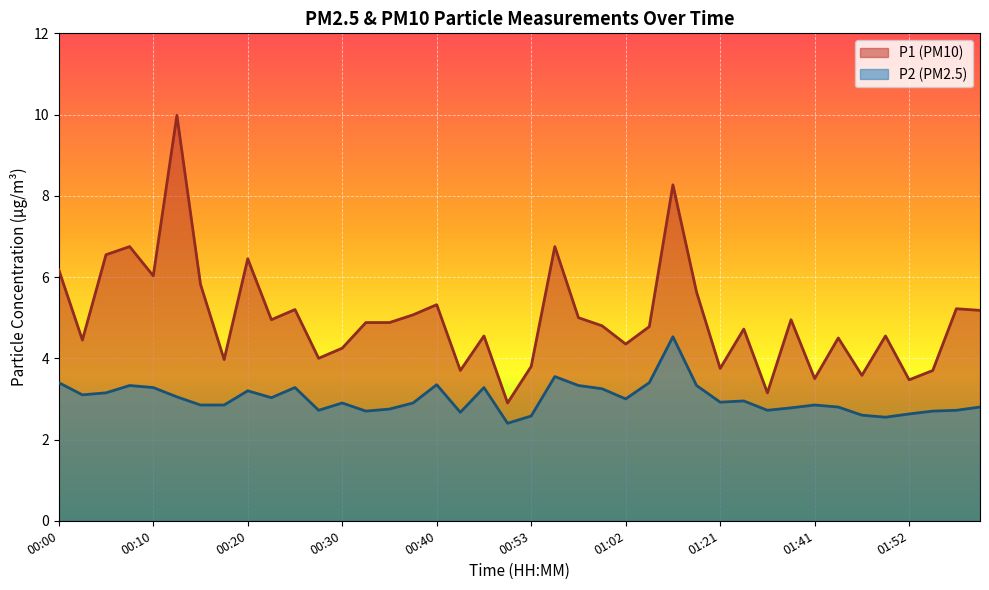

How many lines are shown in the chart?

2